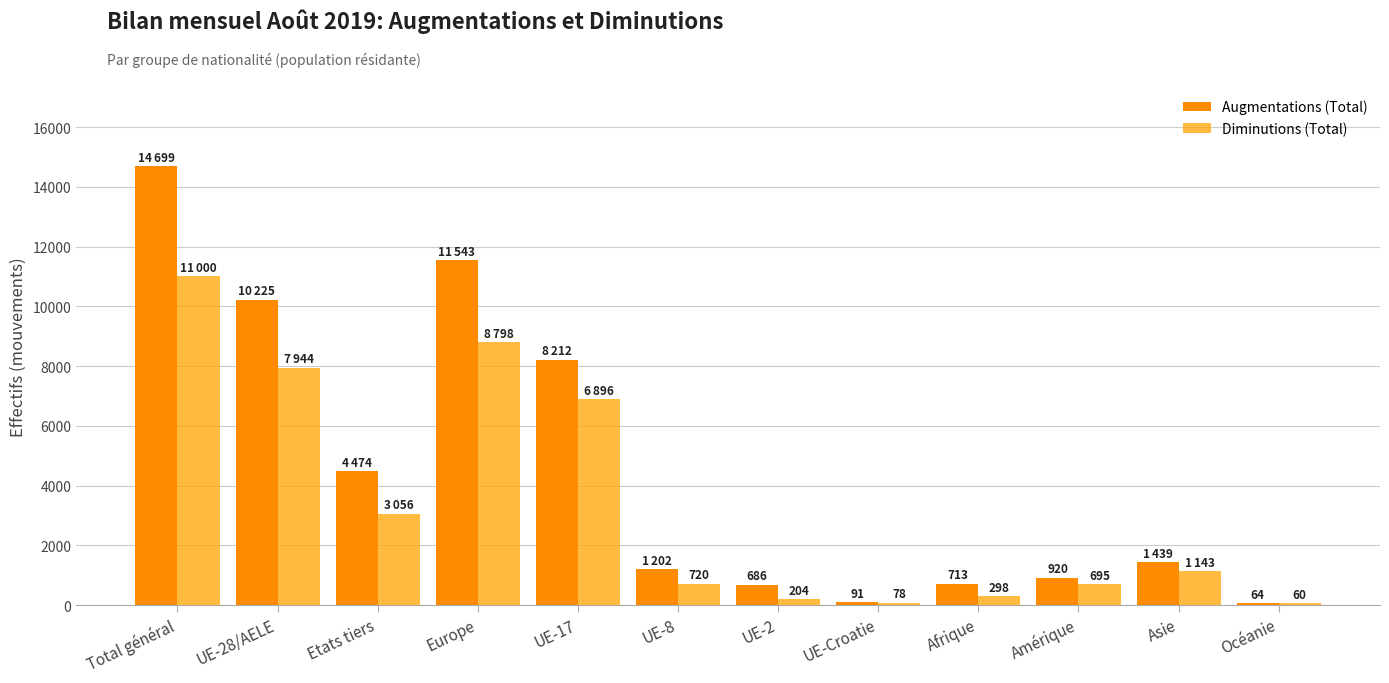

What is the label of the 5th bar from the right?

UE-Croatie